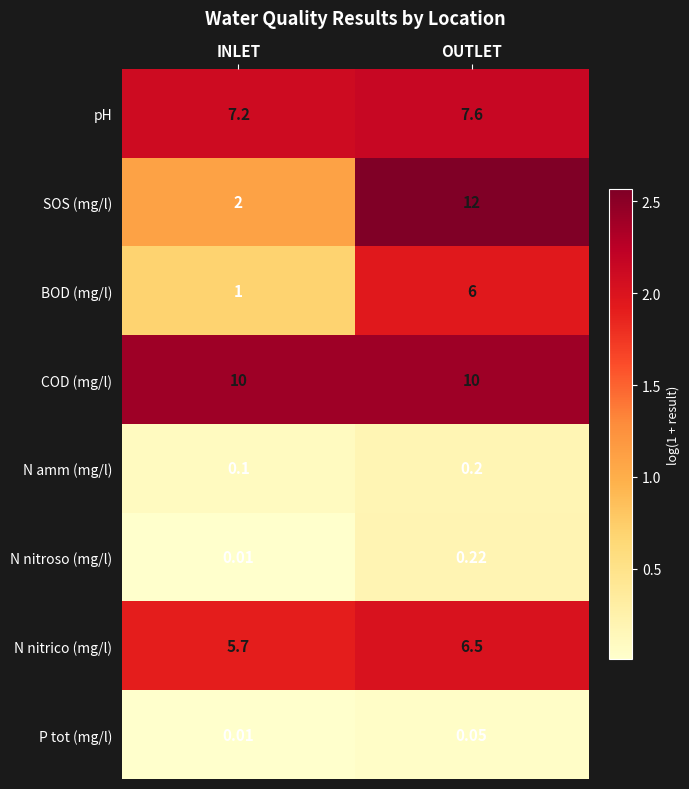

How many categories are shown in the chart?

2